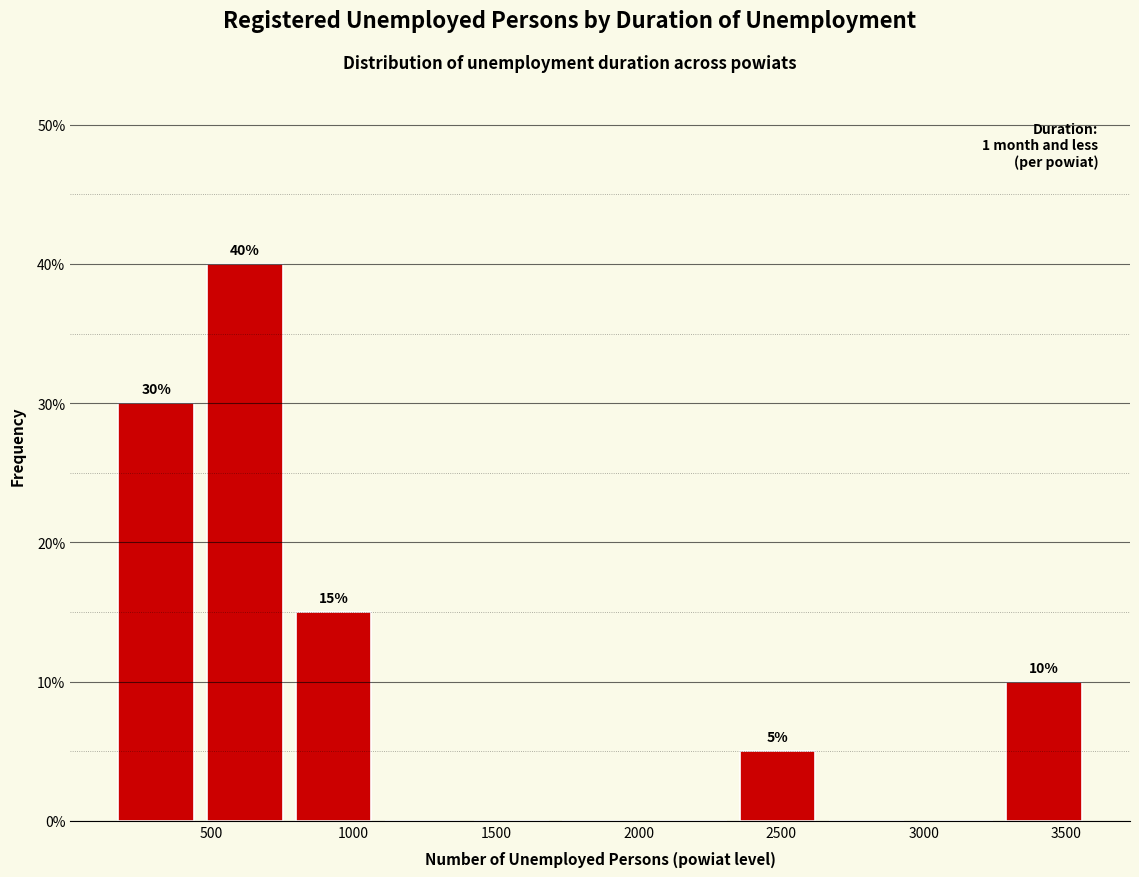

Which range on the x-axis has the tallest bar?

450 to 750